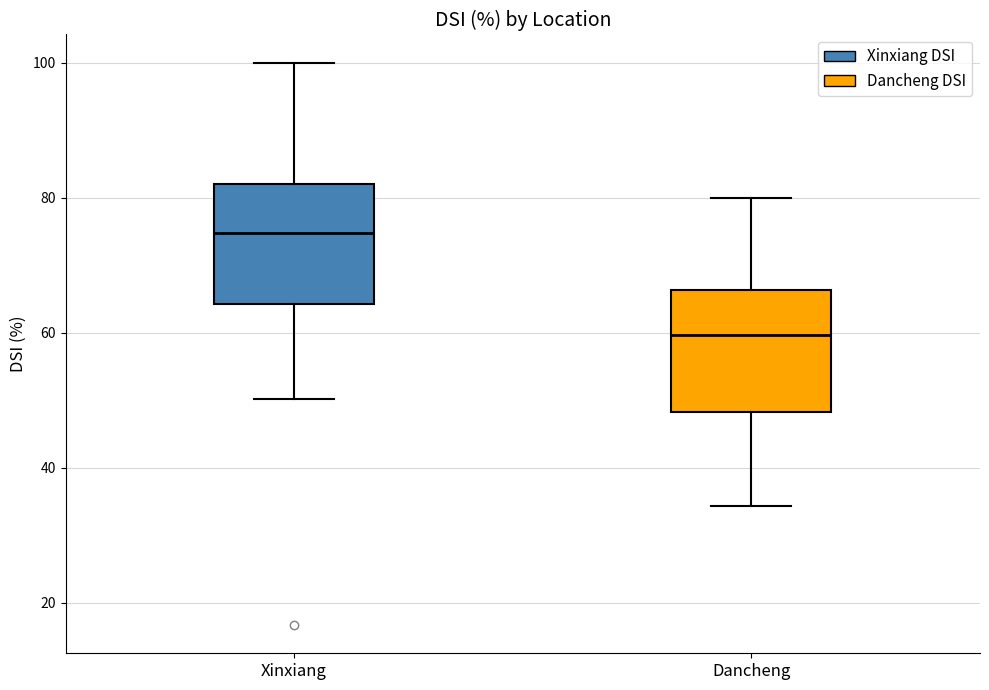

Where is the upper edge of the box for Dancheng on the y-axis? The values are not printed on the chart, so give them approximately, as read against the axis.

66